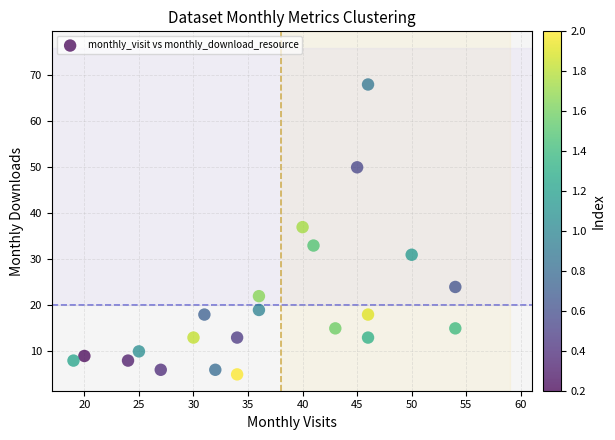

What Y value in the scatter plot is closest to 36?

37